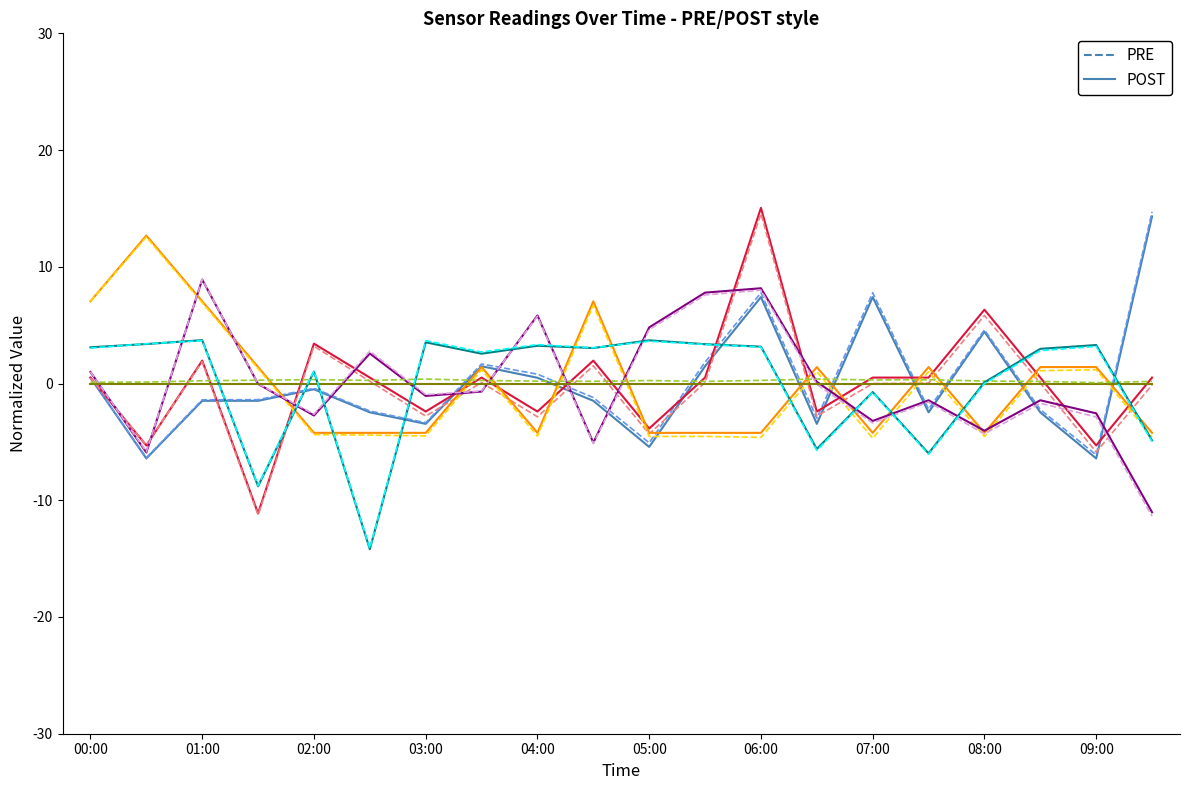

The value of Signal at 01:00 is 2.4. True or false?

False